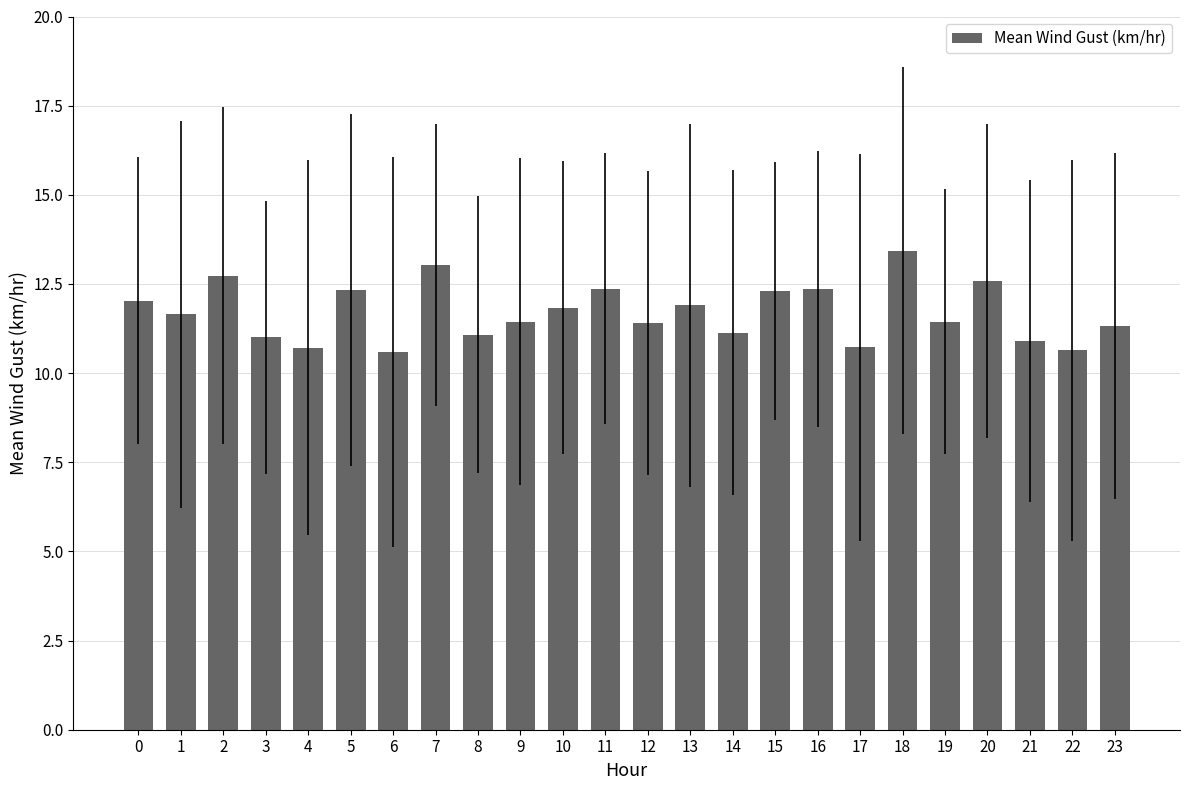

What is the minimum value shown in the chart?

10.6